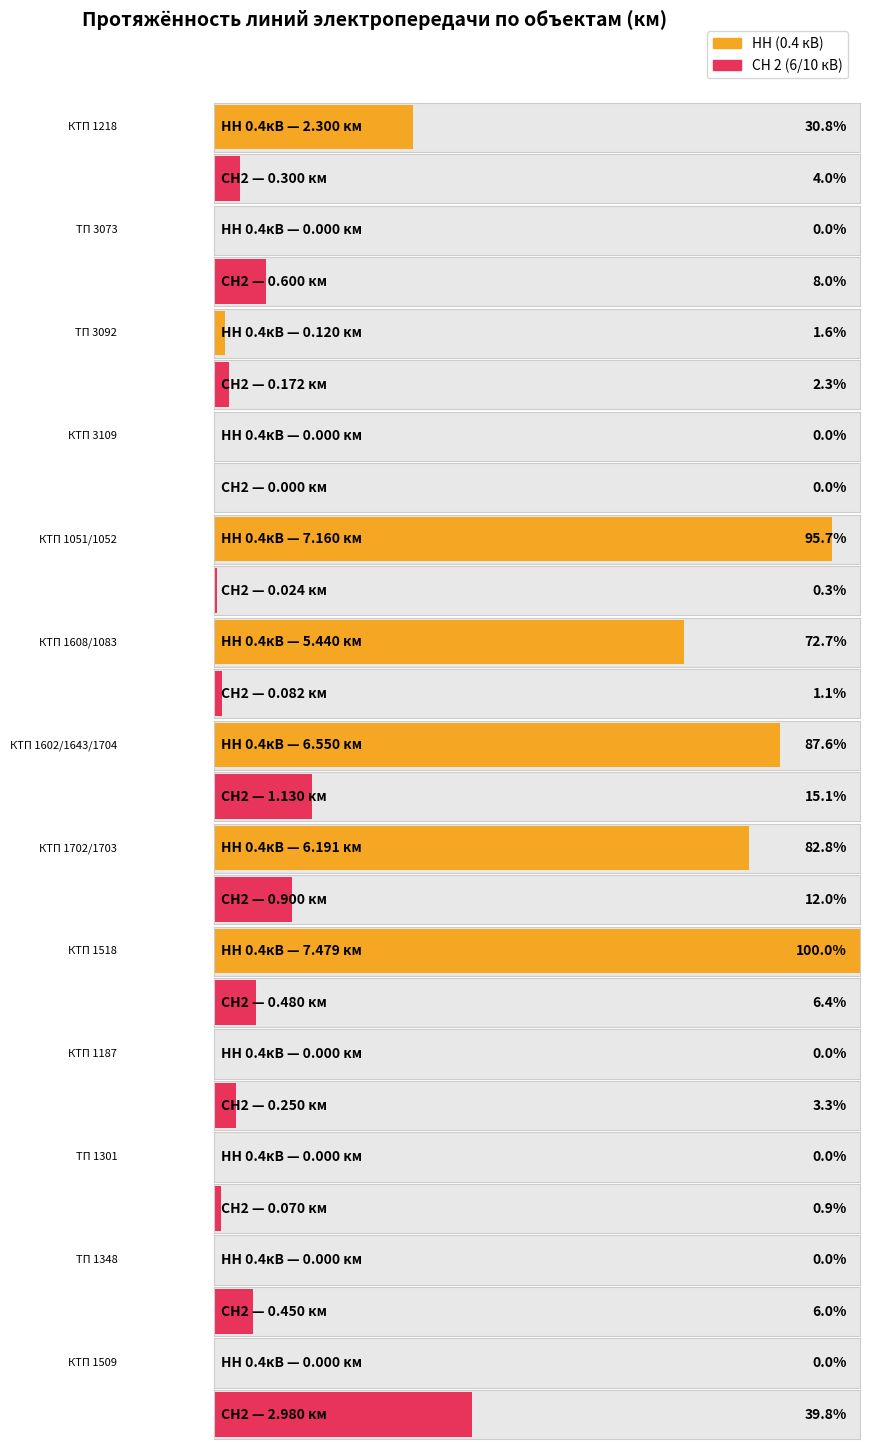

Is it true that СН 2 equals 16.9 at КТП 1702/1703?

False